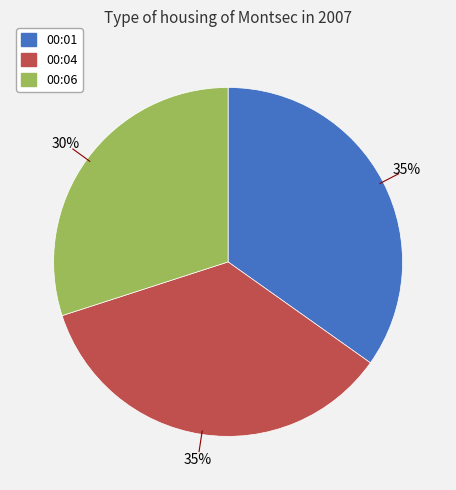

Is the sum of 00:01 and 00:06 greater than half?

Yes